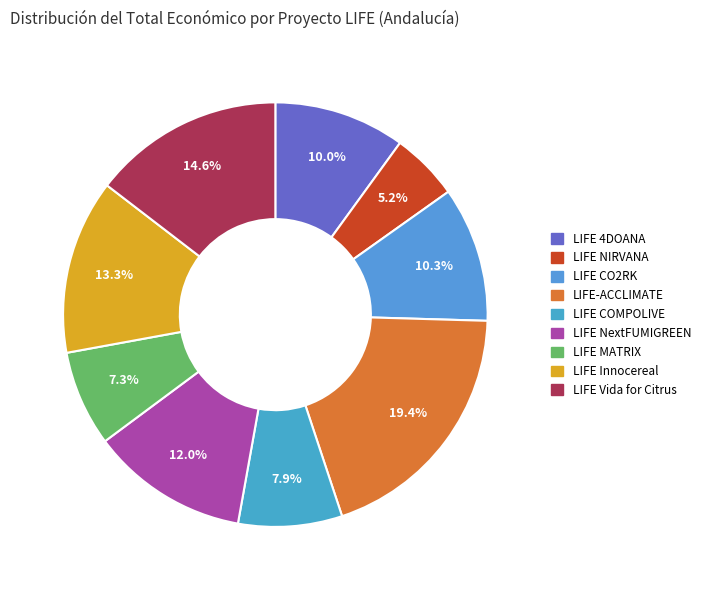

To the nearest percent, what percentage of the pie is LIFE-ACCLIMATE?

19%